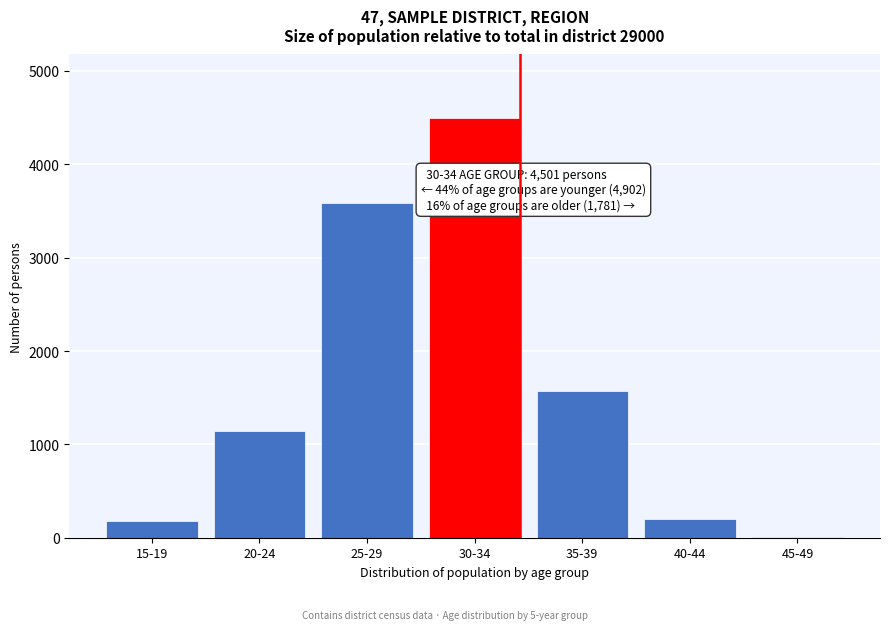

Reading left to right, transcribe all the data shown in this chart.

15-19=177	20-24=1142	25-29=3583	30-34=4501	35-39=1571	40-44=201	45-49=9